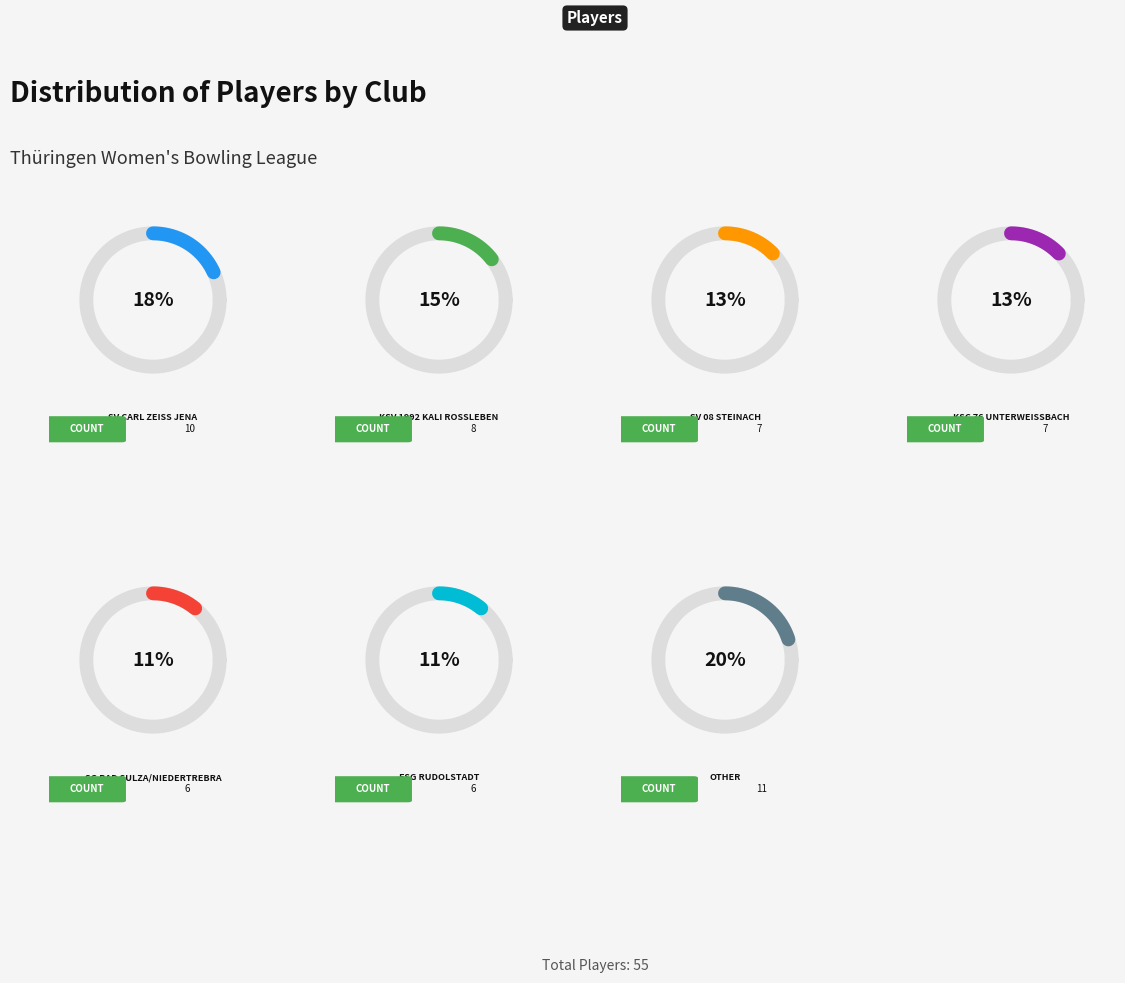

What percentage is the SV 08 Steinach slice, to the nearest percent?

13%